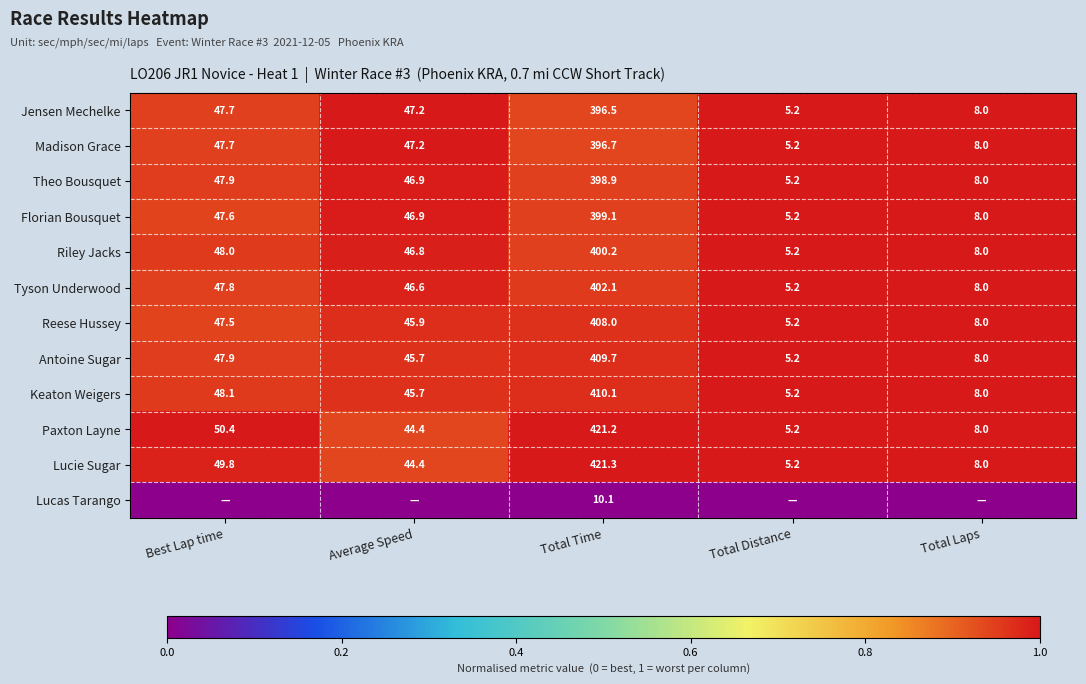

What is the difference between the maximum and minimum values in the Lucie Sugar series?

416.1